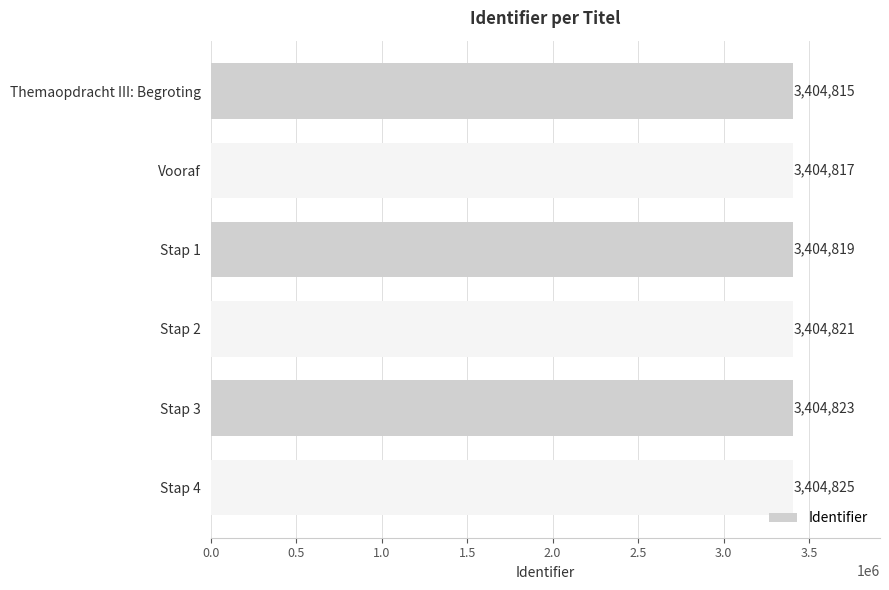

What is the difference between the second highest and second lowest values?

6